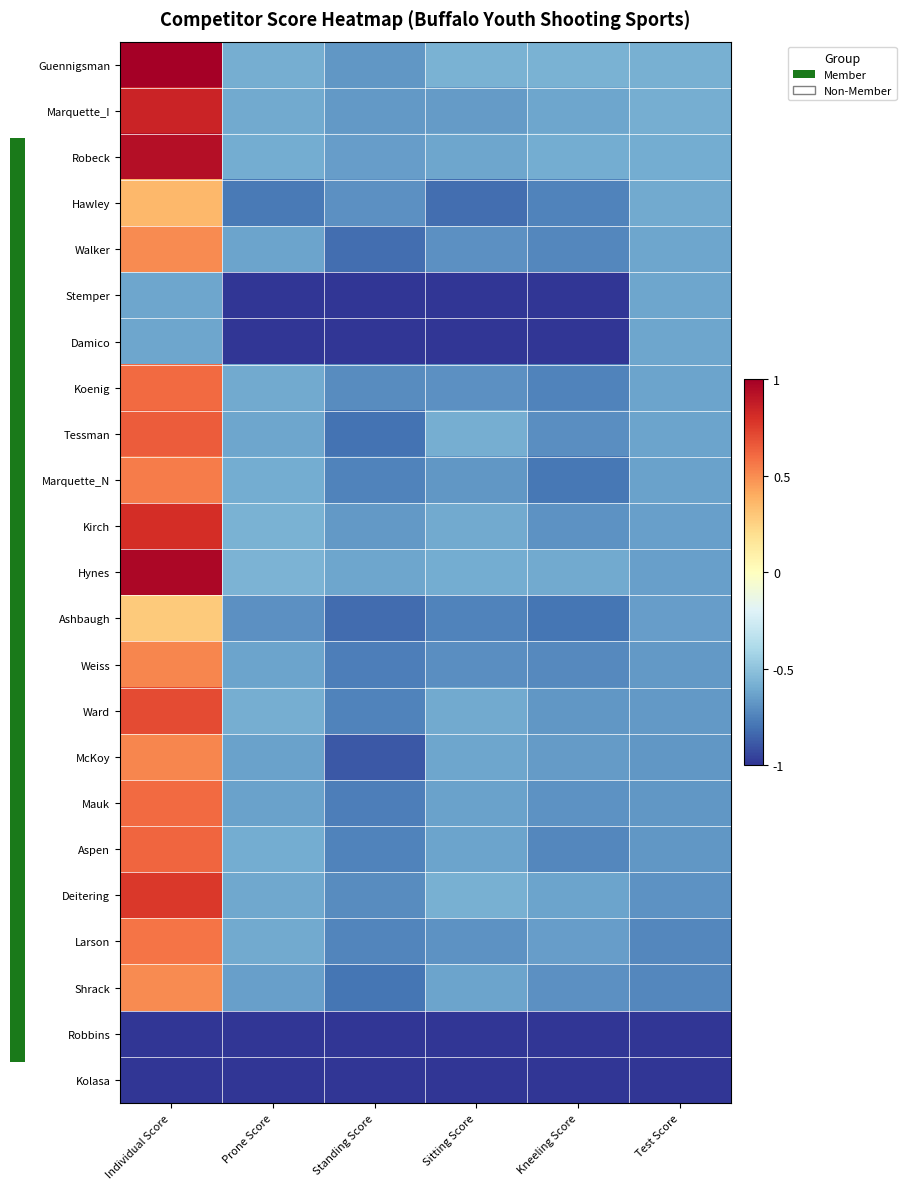

Reading left to right, what are all the values shown in this chart?

Guennigsman: Individual Score=1.0	Prone Score=-0.6	Standing Score=-0.7	Sitting Score=-0.6	Kneeling Score=-0.6	Test Score=-0.6
Marquette_I: Individual Score=0.9	Prone Score=-0.6	Standing Score=-0.7	Sitting Score=-0.7	Kneeling Score=-0.6	Test Score=-0.6
Robeck: Individual Score=0.9	Prone Score=-0.6	Standing Score=-0.7	Sitting Score=-0.6	Kneeling Score=-0.6	Test Score=-0.6
Hawley: Individual Score=0.4	Prone Score=-0.8	Standing Score=-0.7	Sitting Score=-0.8	Kneeling Score=-0.7	Test Score=-0.6
Walker: Individual Score=0.5	Prone Score=-0.6	Standing Score=-0.8	Sitting Score=-0.7	Kneeling Score=-0.7	Test Score=-0.6
Stemper: Individual Score=-0.6	Prone Score=-1.0	Standing Score=-1.0	Sitting Score=-1.0	Kneeling Score=-1.0	Test Score=-0.6
Damico: Individual Score=-0.6	Prone Score=-1.0	Standing Score=-1.0	Sitting Score=-1.0	Kneeling Score=-1.0	Test Score=-0.6
Koenig: Individual Score=0.6	Prone Score=-0.6	Standing Score=-0.7	Sitting Score=-0.7	Kneeling Score=-0.7	Test Score=-0.6
Tessman: Individual Score=0.7	Prone Score=-0.6	Standing Score=-0.8	Sitting Score=-0.6	Kneeling Score=-0.7	Test Score=-0.6
Marquette_N: Individual Score=0.6	Prone Score=-0.6	Standing Score=-0.7	Sitting Score=-0.7	Kneeling Score=-0.8	Test Score=-0.6
Kirch: Individual Score=0.8	Prone Score=-0.6	Standing Score=-0.7	Sitting Score=-0.6	Kneeling Score=-0.7	Test Score=-0.6
Hynes: Individual Score=1.0	Prone Score=-0.6	Standing Score=-0.6	Sitting Score=-0.6	Kneeling Score=-0.6	Test Score=-0.6
Ashbaugh: Individual Score=0.3	Prone Score=-0.7	Standing Score=-0.8	Sitting Score=-0.7	Kneeling Score=-0.8	Test Score=-0.7
Weiss: Individual Score=0.5	Prone Score=-0.6	Standing Score=-0.8	Sitting Score=-0.7	Kneeling Score=-0.7	Test Score=-0.7
Ward: Individual Score=0.7	Prone Score=-0.6	Standing Score=-0.7	Sitting Score=-0.6	Kneeling Score=-0.7	Test Score=-0.7
McKoy: Individual Score=0.5	Prone Score=-0.6	Standing Score=-0.9	Sitting Score=-0.6	Kneeling Score=-0.7	Test Score=-0.7
Mauk: Individual Score=0.6	Prone Score=-0.6	Standing Score=-0.8	Sitting Score=-0.6	Kneeling Score=-0.7	Test Score=-0.7
Aspen: Individual Score=0.6	Prone Score=-0.6	Standing Score=-0.7	Sitting Score=-0.6	Kneeling Score=-0.7	Test Score=-0.7
Deitering: Individual Score=0.8	Prone Score=-0.6	Standing Score=-0.7	Sitting Score=-0.6	Kneeling Score=-0.6	Test Score=-0.7
Larson: Individual Score=0.6	Prone Score=-0.6	Standing Score=-0.7	Sitting Score=-0.7	Kneeling Score=-0.7	Test Score=-0.7
Shrack: Individual Score=0.5	Prone Score=-0.6	Standing Score=-0.8	Sitting Score=-0.6	Kneeling Score=-0.7	Test Score=-0.7
Robbins: Individual Score=-1.0	Prone Score=-1.0	Standing Score=-1.0	Sitting Score=-1.0	Kneeling Score=-1.0	Test Score=-1.0
Kolasa: Individual Score=-1.0	Prone Score=-1.0	Standing Score=-1.0	Sitting Score=-1.0	Kneeling Score=-1.0	Test Score=-1.0